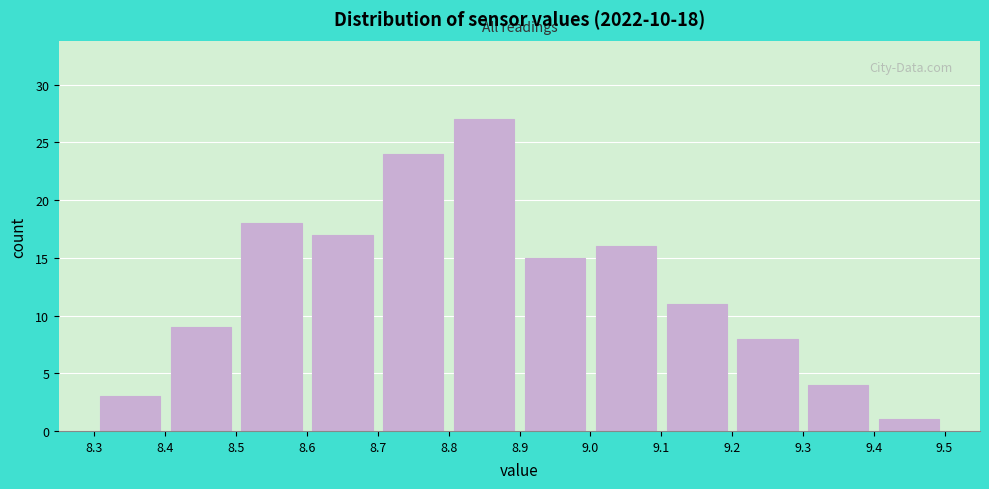

Which range on the x-axis has the tallest bar?

8.8 to 8.9